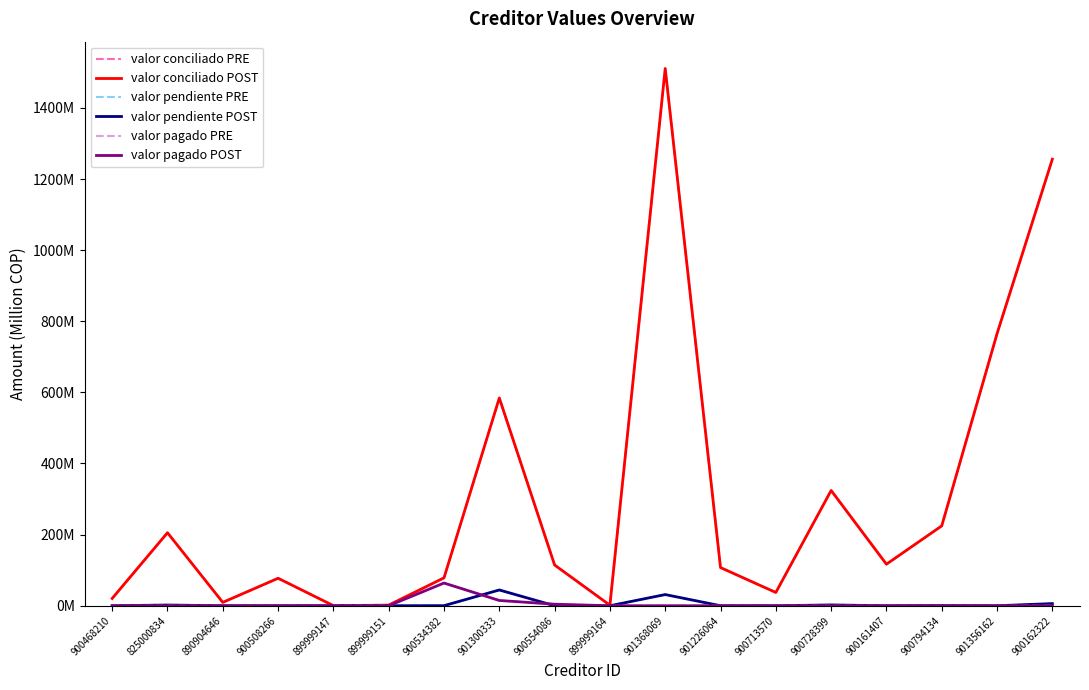

Reading left to right, transcribe all the data shown in this chart.

valor conciliado PRE: 20.5	205.3	9.4	77.3	0.3	1.7	78.4	584.2	114.5	1.5	1510.7	107.3	37.3	324.2	116.8	224.6	765.0	1255.8
valor conciliado POST: 20.5	205.3	9.4	77.3	0.3	1.7	78.4	584.2	114.5	1.5	1510.7	107.3	37.3	324.2	116.8	224.6	765.0	1255.8
valor pendiente PRE: 0.0	2.0	0.0	0.0	0.0	0.0	0.2	44.3	0.0	0.0	31.4	0.0	0.0	2.3	0.0	0.5	0.0	6.0
valor pendiente POST: 0.0	2.0	0.0	0.0	0.0	0.0	0.2	44.3	0.0	0.0	31.4	0.0	0.0	2.3	0.0	0.5	0.0	6.0
valor pagado PRE: 0.0	0.0	0.0	0.0	0.2	0.0	63.8	14.8	4.3	0.0	0.0	0.0	0.0	0.0	0.0	0.0	0.0	0.0
valor pagado POST: 0.0	0.0	0.0	0.0	0.2	0.0	63.8	14.8	4.3	0.0	0.0	0.0	0.0	0.0	0.0	0.0	0.0	0.0